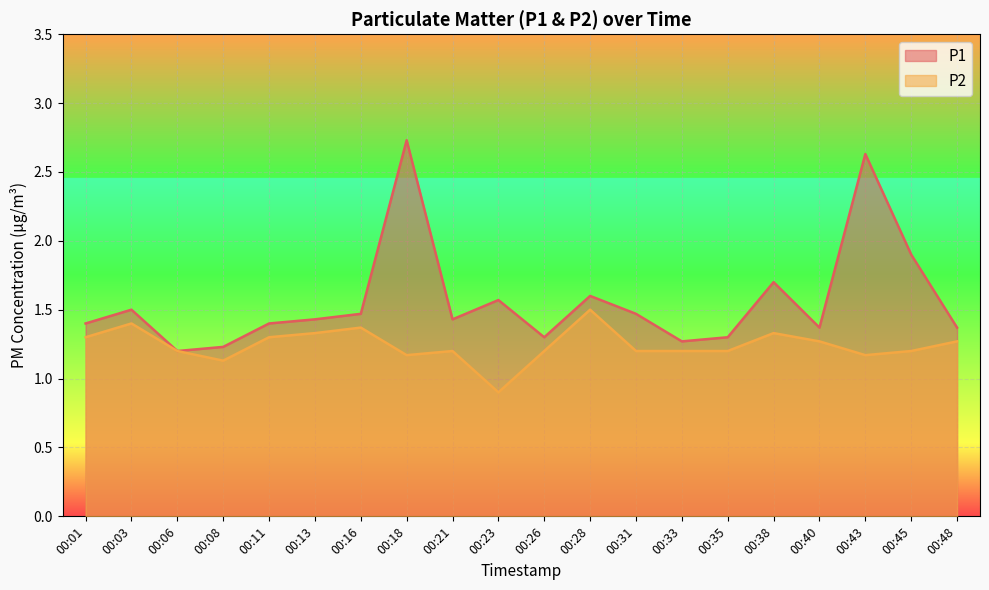

What is the spread (max minus min) of values at 00:26?

0.1